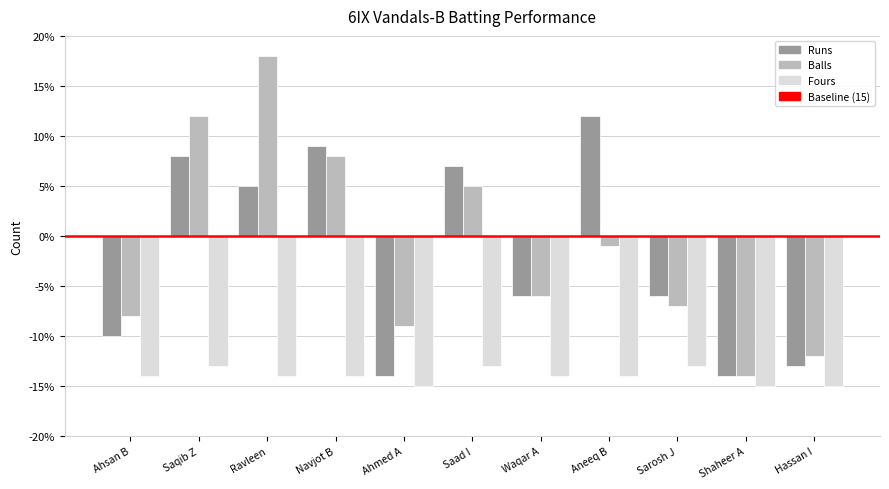

Does the chart contain any negative values?

Yes